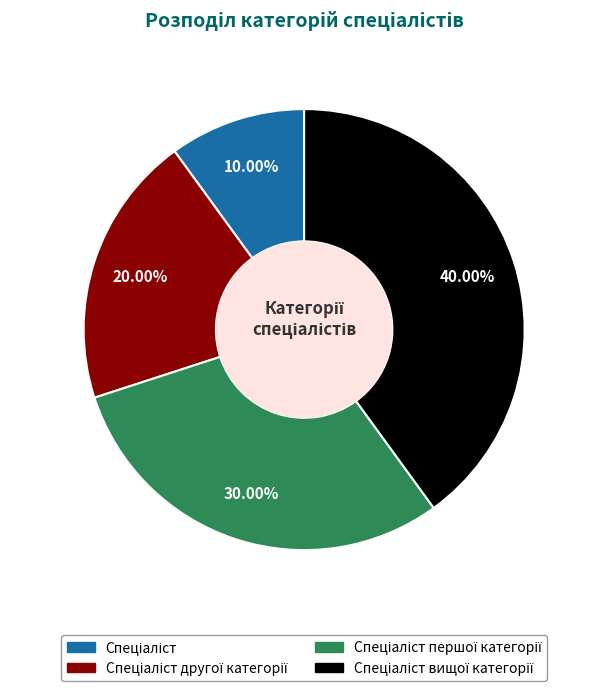

Is there any slice that represents more than half of the pie?

No